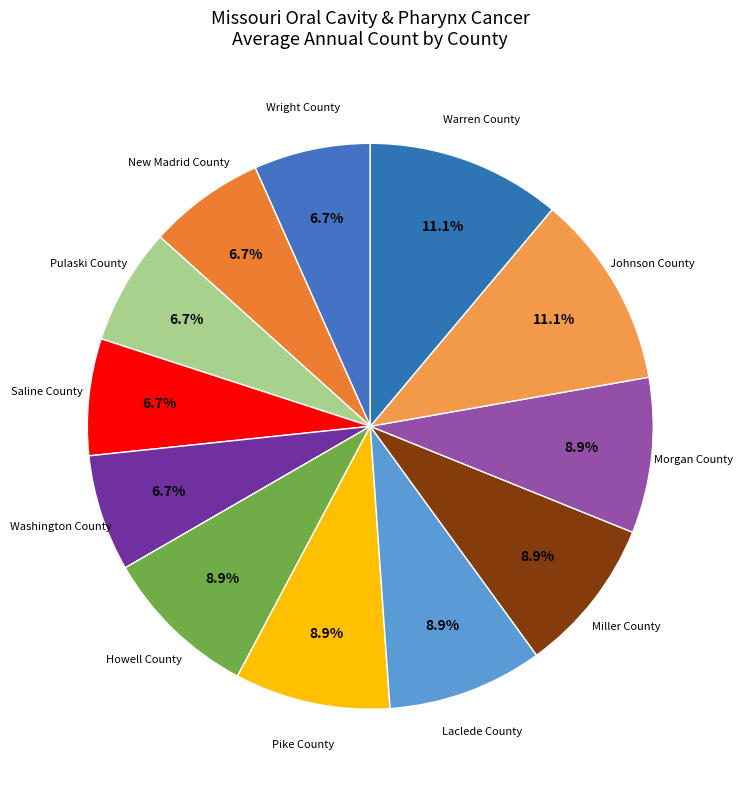

To the nearest percent, what is the difference between the largest and smallest slice percentages?

4%